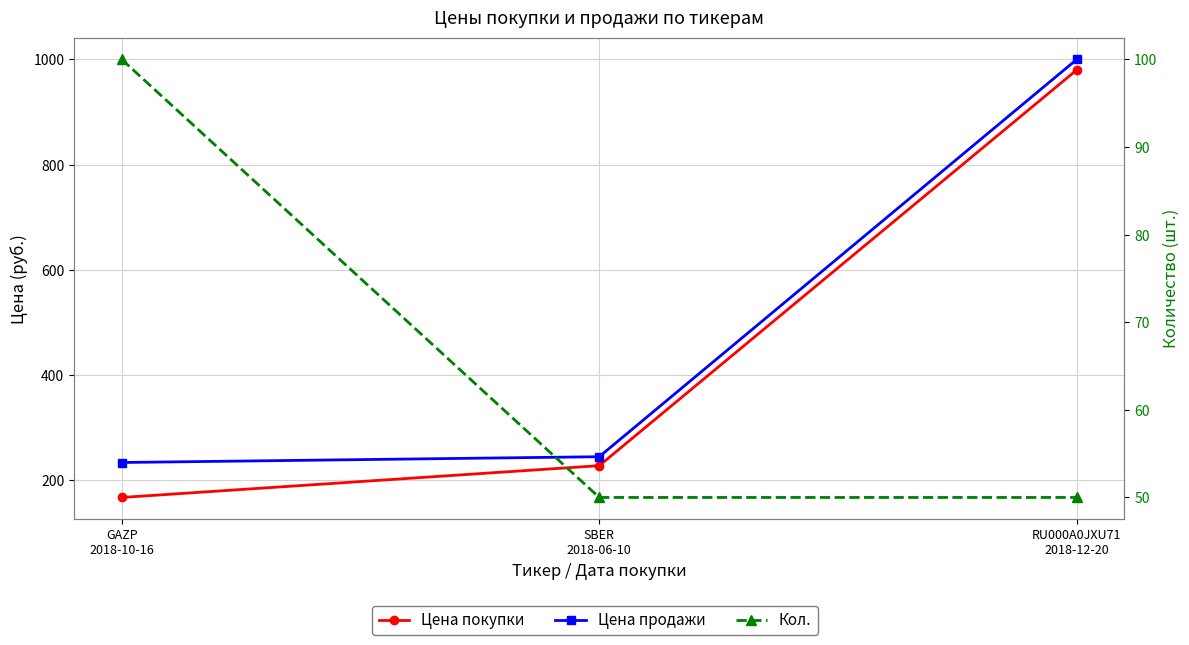

What is the maximum value for Кол.?

100.0